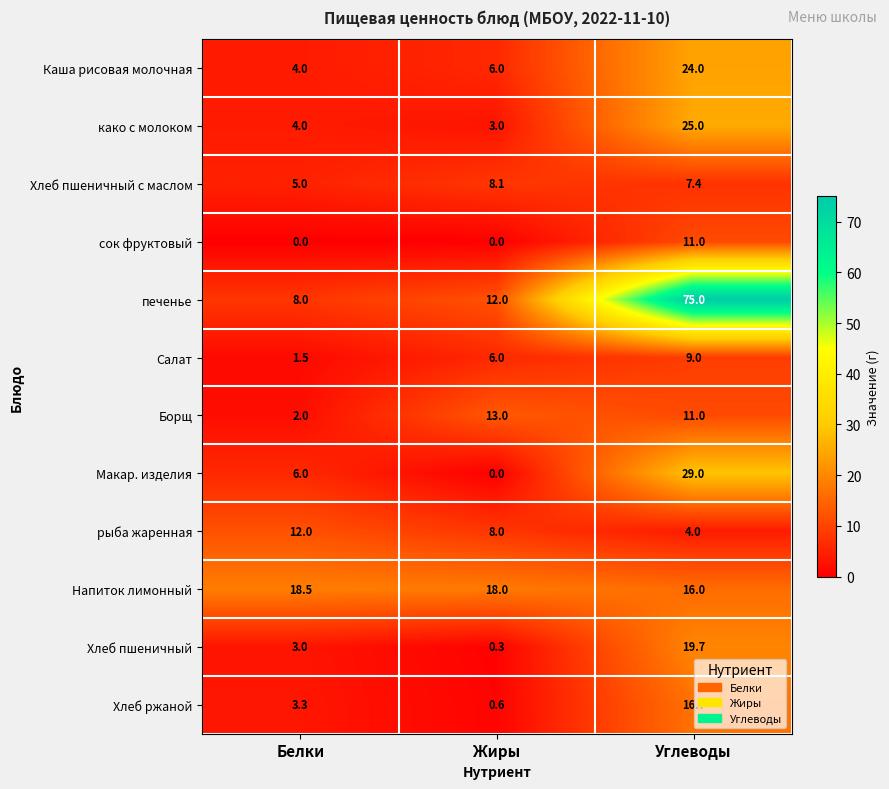

What is the average value of the како с молоком series?

10.7